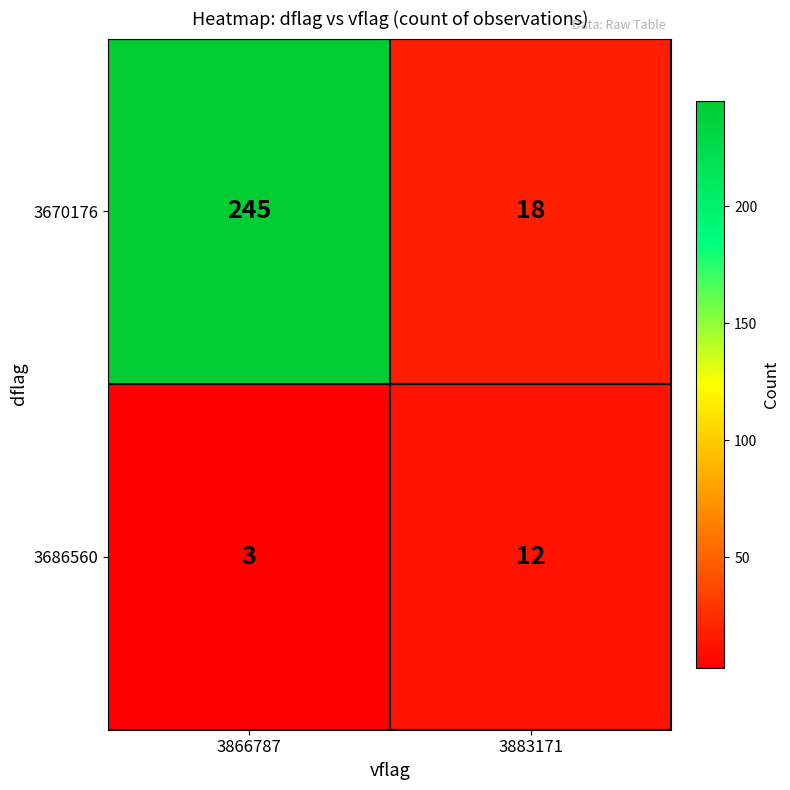

The 3670176 series shows 18 at 3883171. True or false?

True